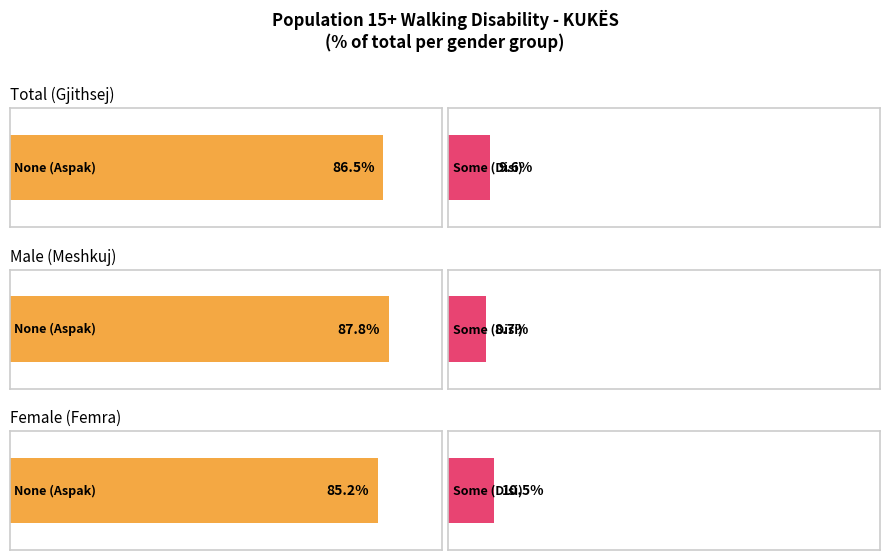

At which category does the chart reach its minimum across all series?

Male